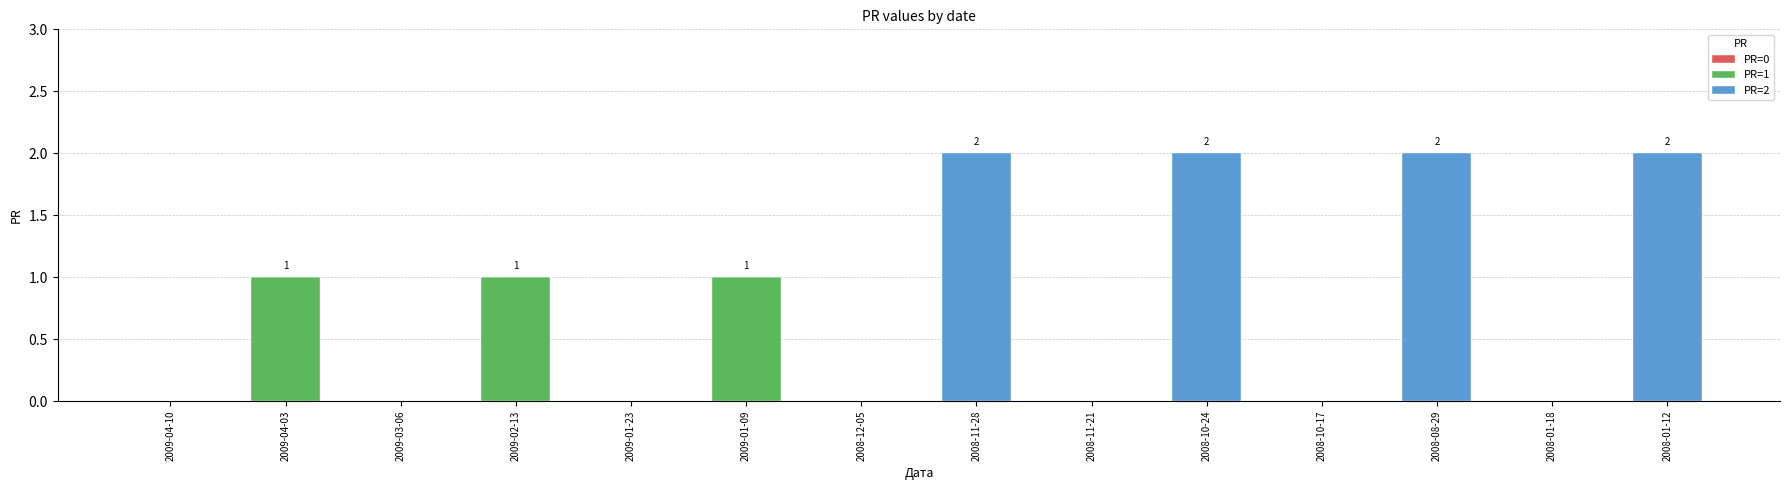

The PR=1 series shows 1 at 2008-11-21. True or false?

False